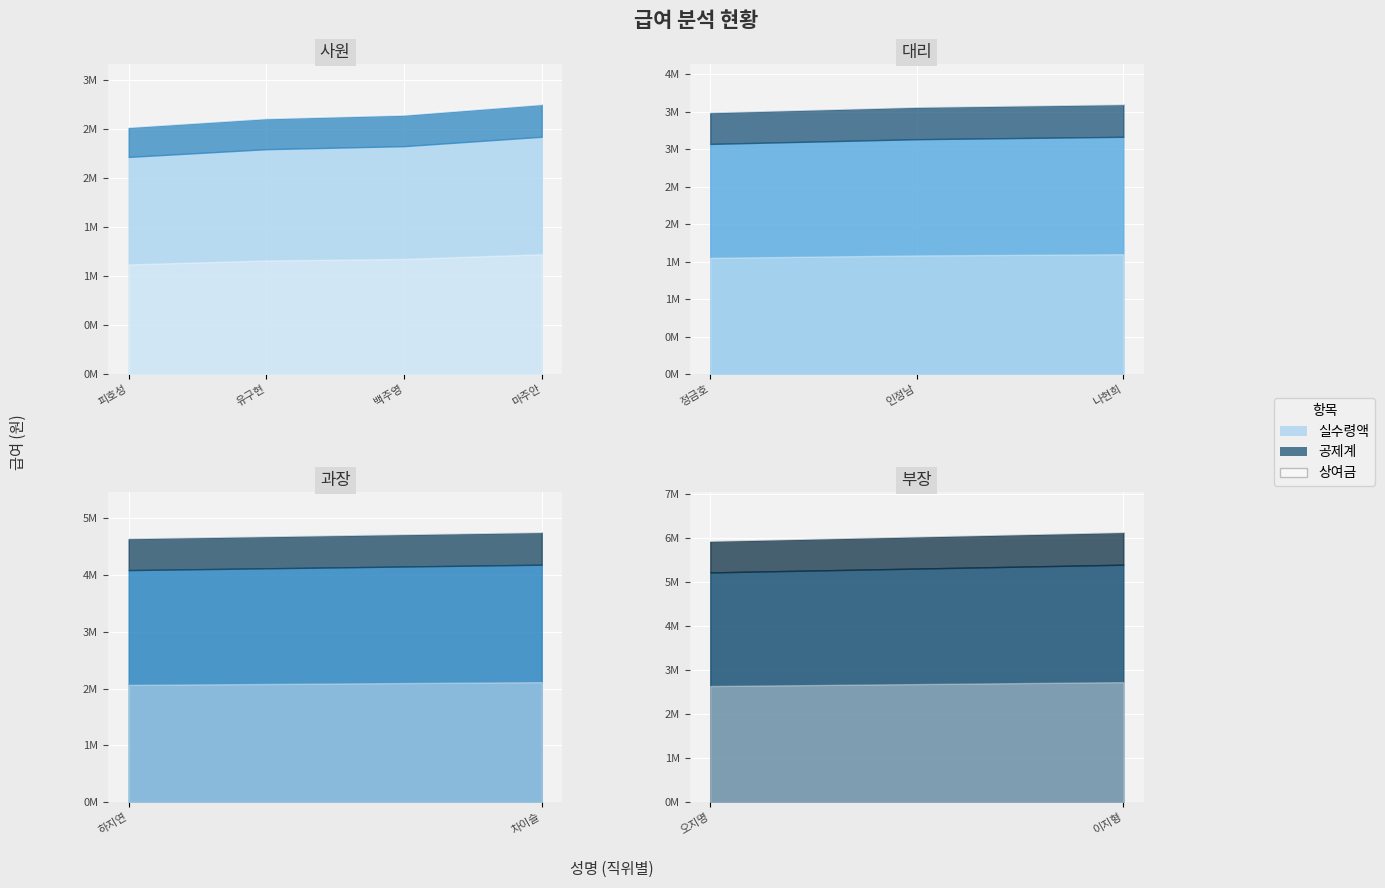

Does the chart display data point markers on the line(s)?

No